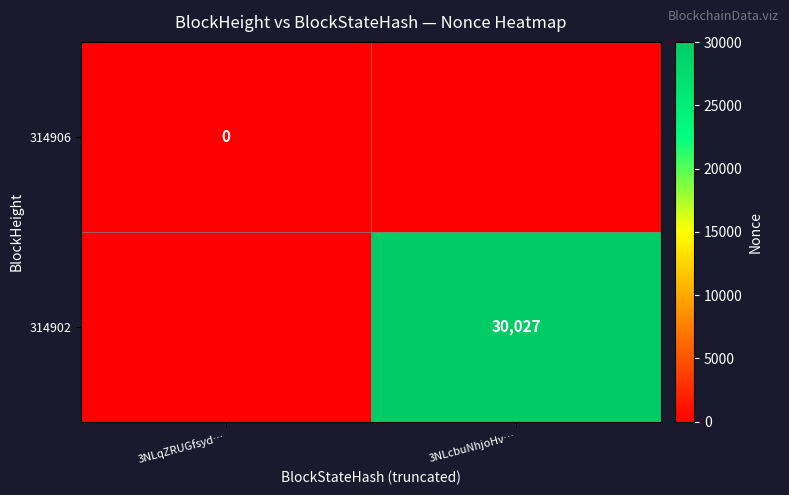

The 314902 series shows 11627 at 3NLcbuNhjoHv…. True or false?

False